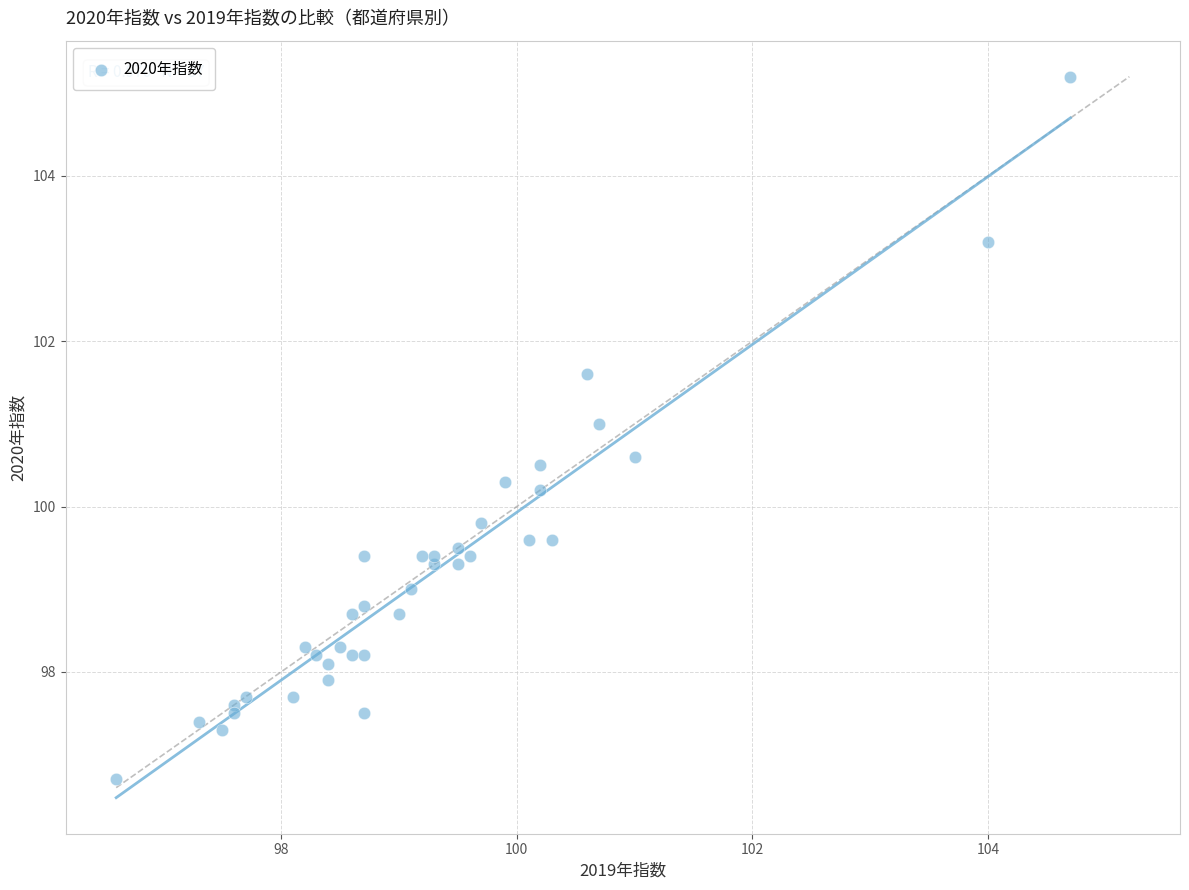

What is the range of X values (max minus min)?

8.1